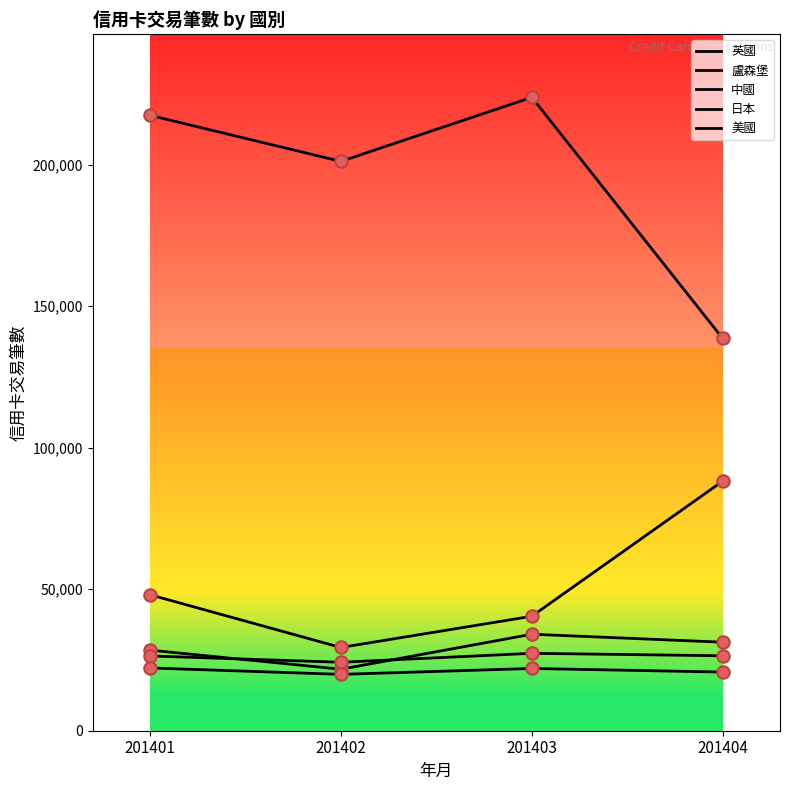

What is the total value across all series at 201401?

342504